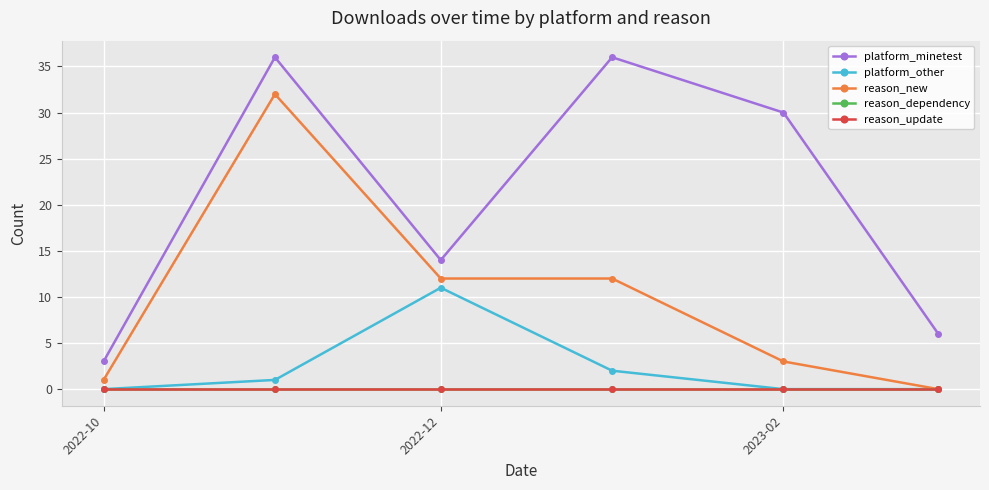

At which label is reason_dependency closest to 0?

2022-10